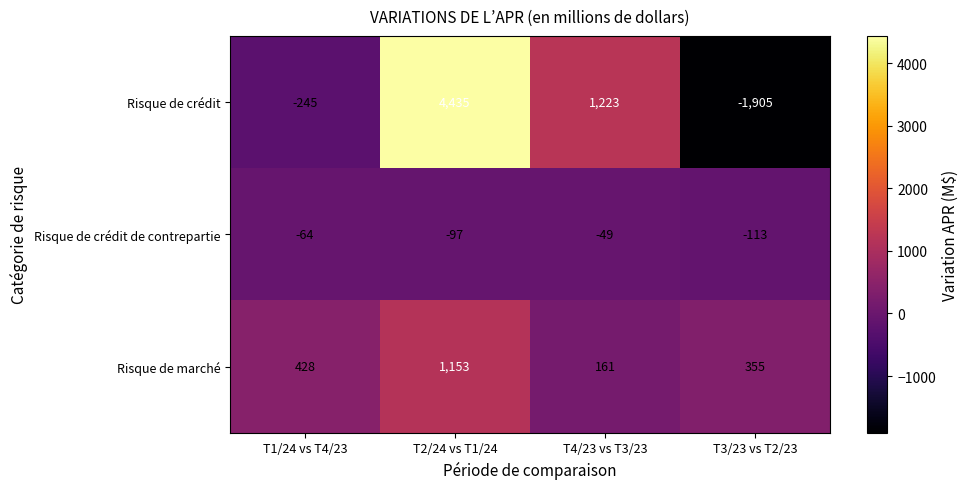

At which label does Risque de crédit de contrepartie first exceed -64?

T4/23 vs T3/23